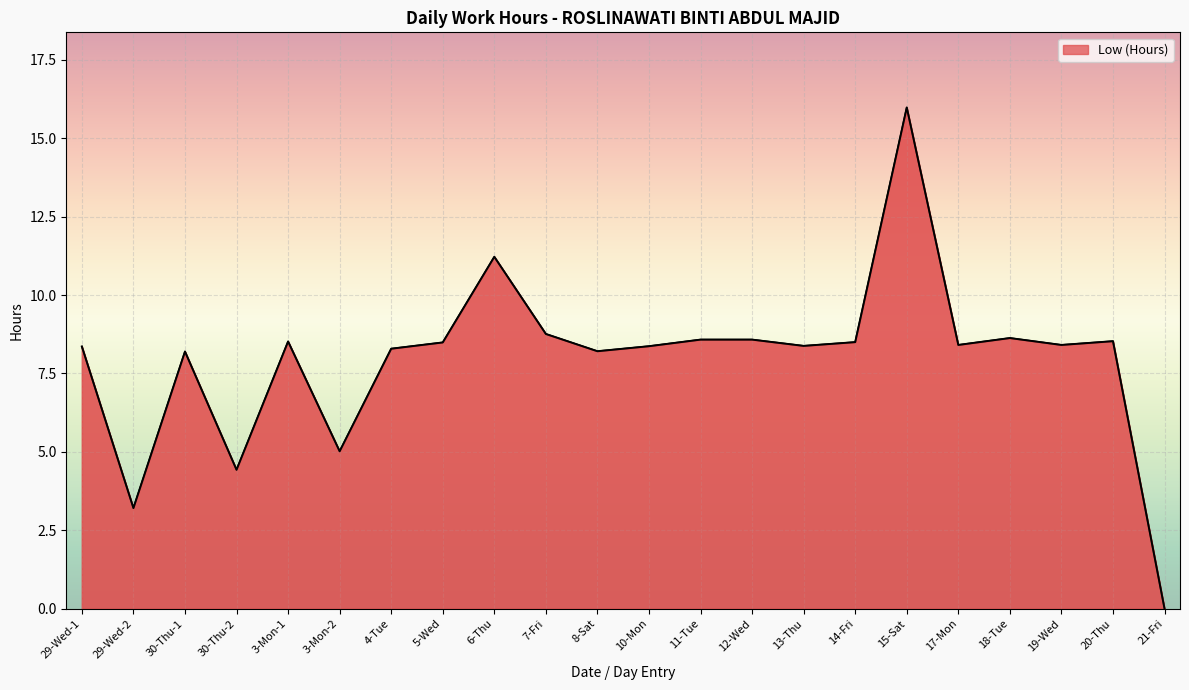

What is the sum of all values?

175.1